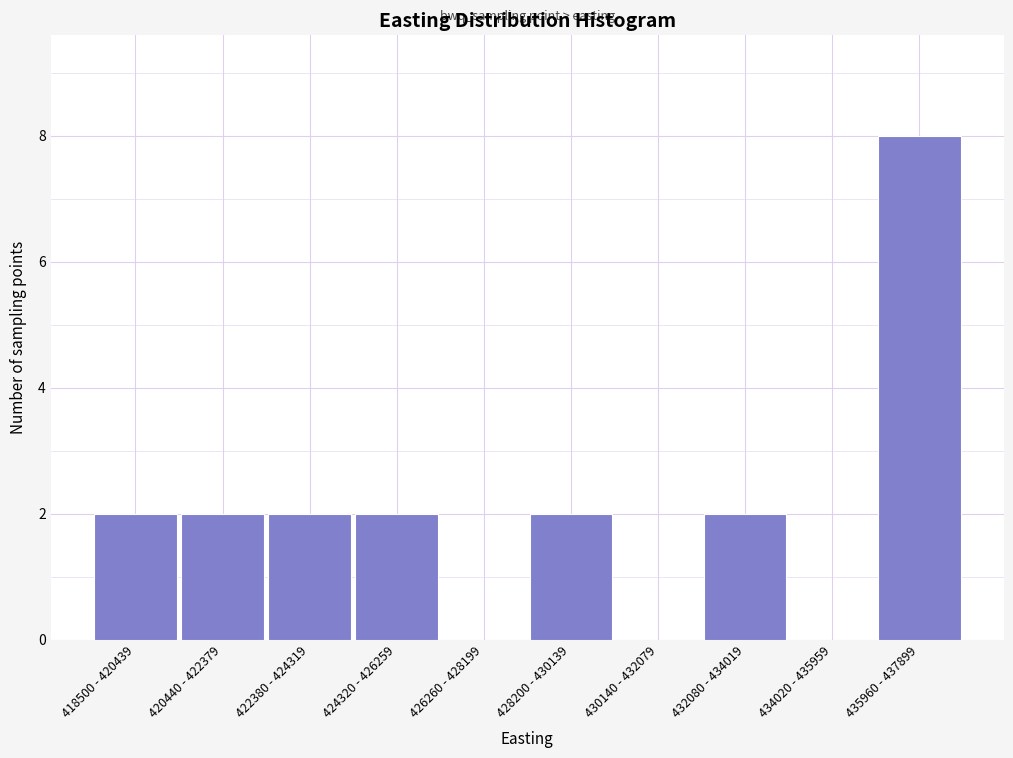

Reading left to right, extract all data points from this chart.

418500 - 420439=2	420440 - 422379=2	422380 - 424319=2	424320 - 426259=2	426260 - 428199=0	428200 - 430139=2	430140 - 432079=0	432080 - 434019=2	434020 - 435959=0	435960 - 437899=8